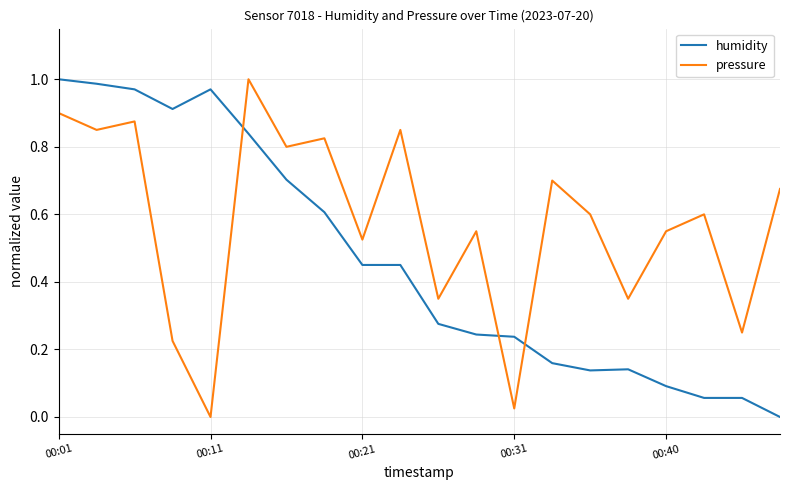

Which series has the largest total across all categories?

pressure